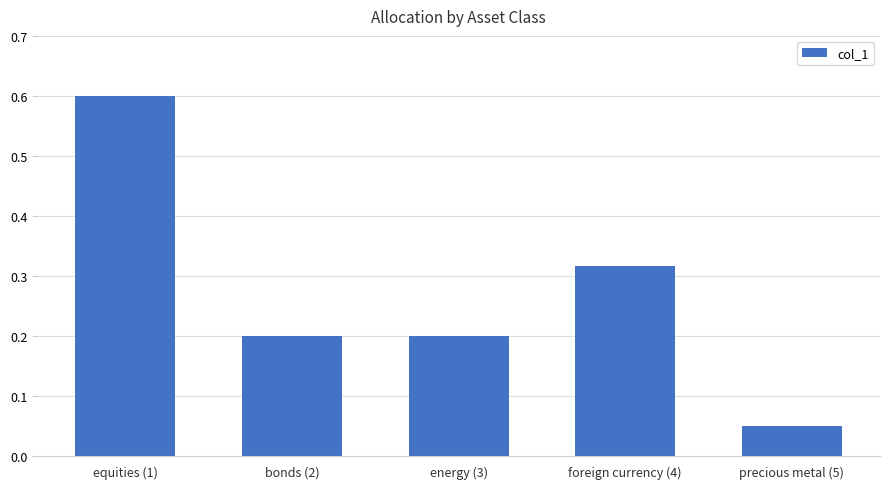

How many series are shown in this chart?

1